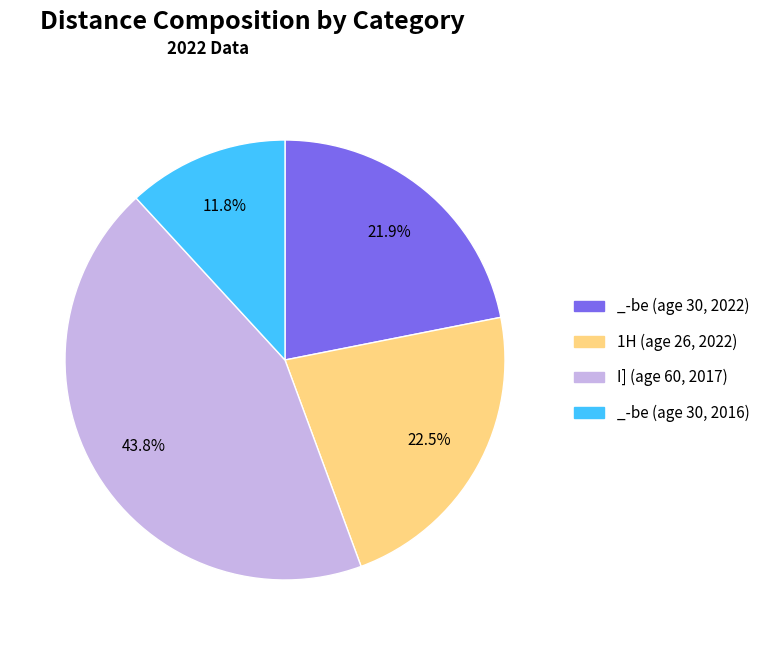

Rank the categories by value from highest to lowest.

I] (age 60, 2017), 1H (age 26, 2022), _-be (age 30, 2022), _-be (age 30, 2016)